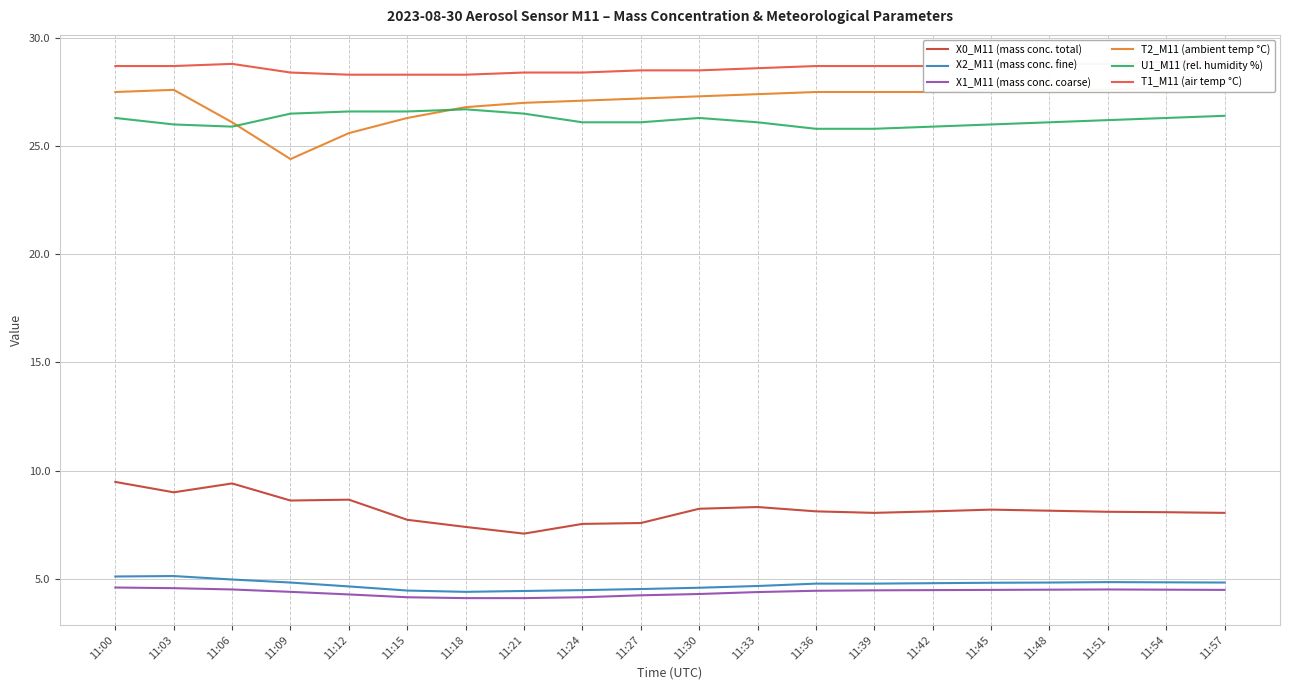

List the labels in order of U1_M11 (rel. humidity %) value, smallest first.

11:36, 11:39, 11:06, 11:42, 11:03, 11:45, 11:24, 11:27, 11:33, 11:48, 11:51, 11:00, 11:30, 11:54, 11:57, 11:09, 11:21, 11:12, 11:15, 11:18